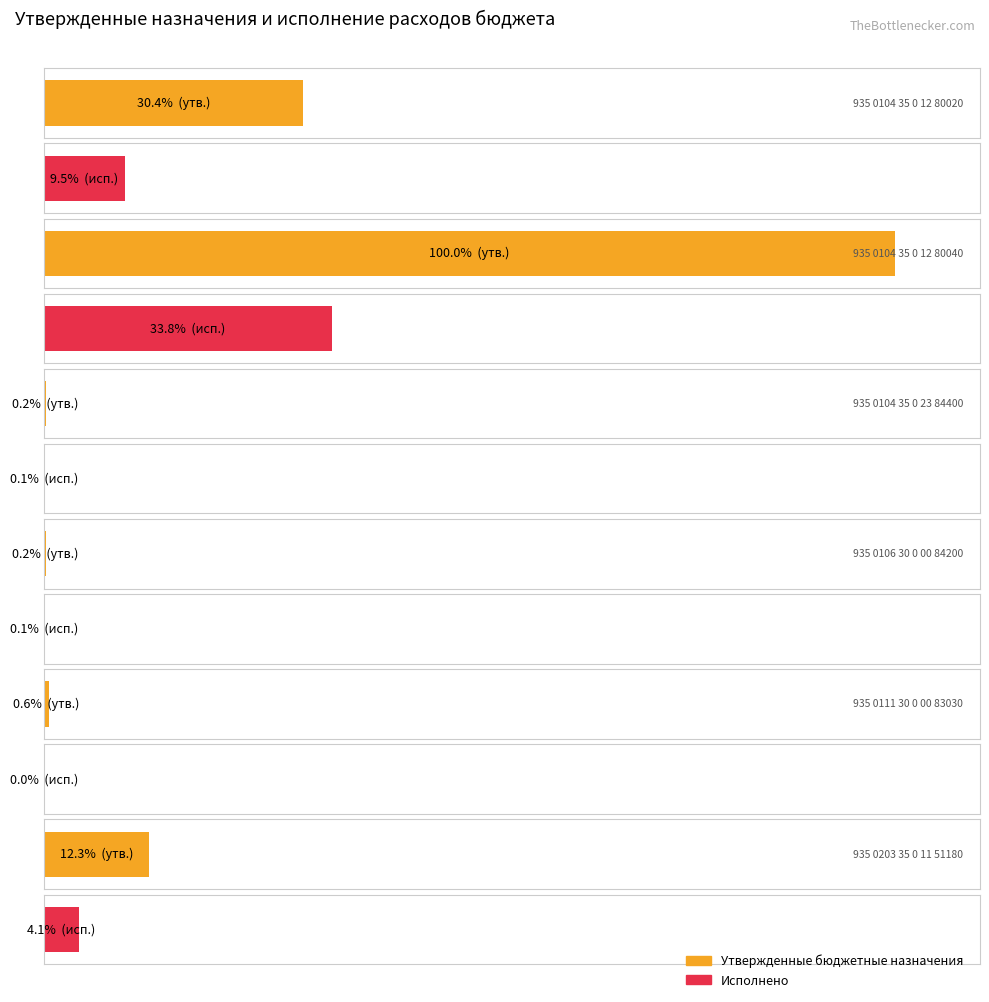

Which series has the largest total across all categories?

Утвержденные бюджетные назначения